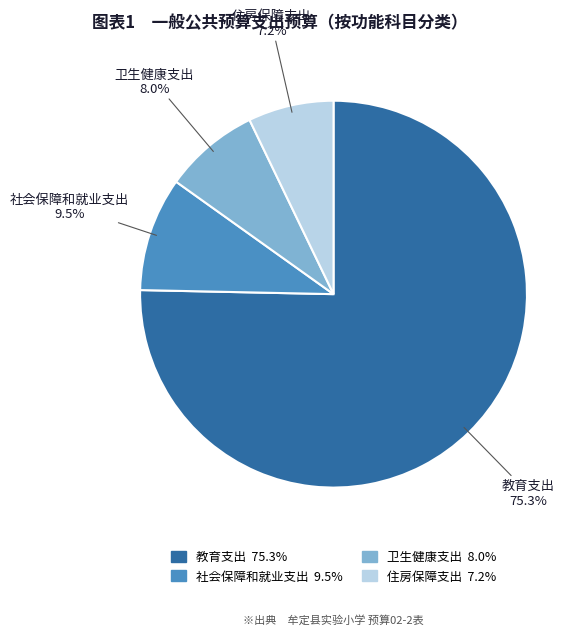

Count the number of slices in the pie.

4